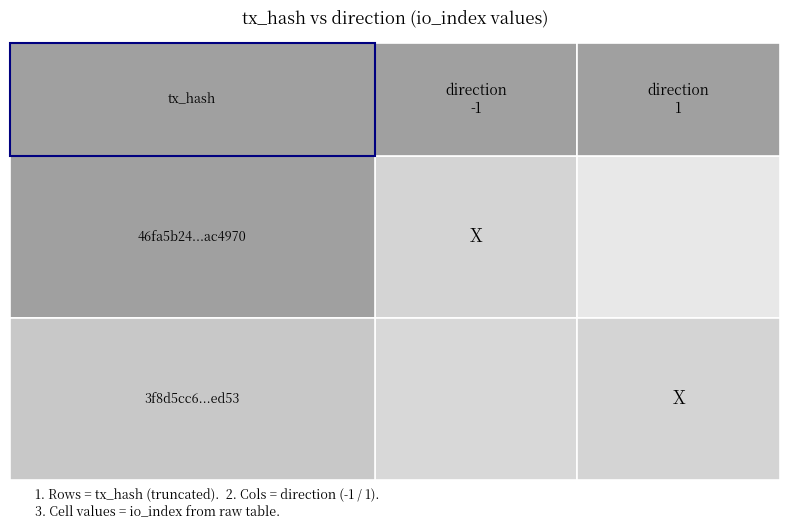

Is the value of 3f8d5cc679ac5e6e5e2ba3e72b4ed13fb15ed53 at direction greater than the value of 46fa5b24f2d5fa82cb3c17d11f0a9f220ac4970 at direction?

Yes